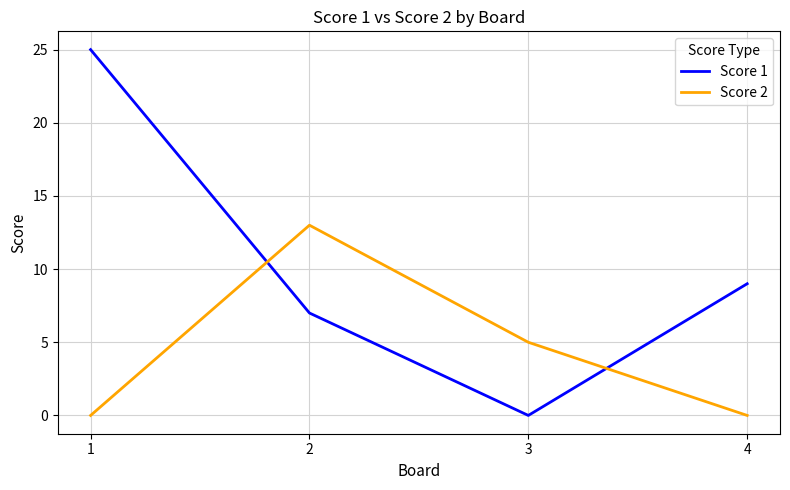

How many values in the Score 1 series are below 9?

2